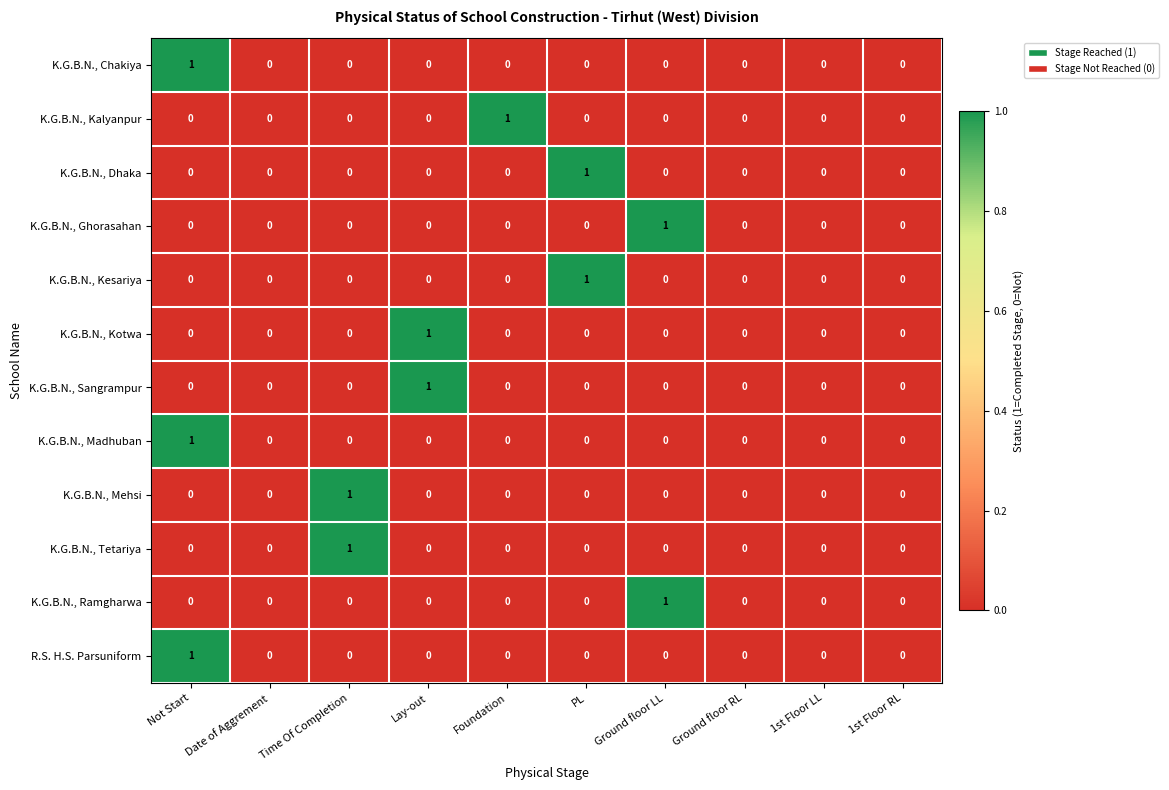

Count the K.G.B.N., Mehsi values in the range 0 to 1.

10